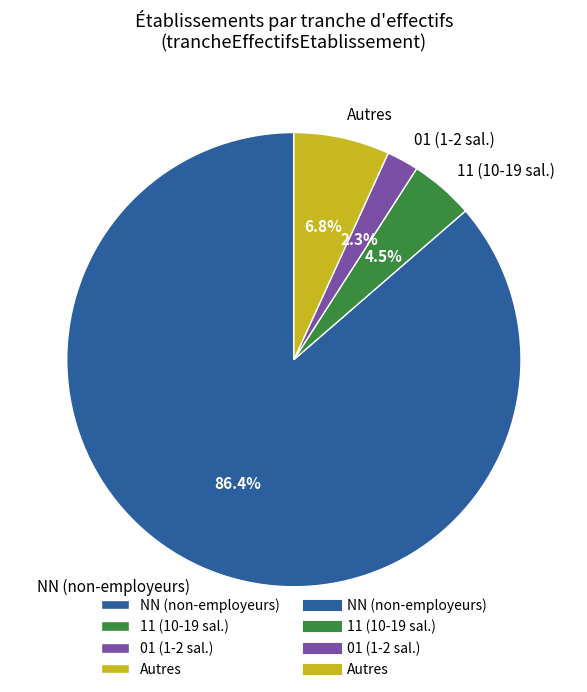

Which category has the biggest portion of the pie?

NN (non-employeurs)